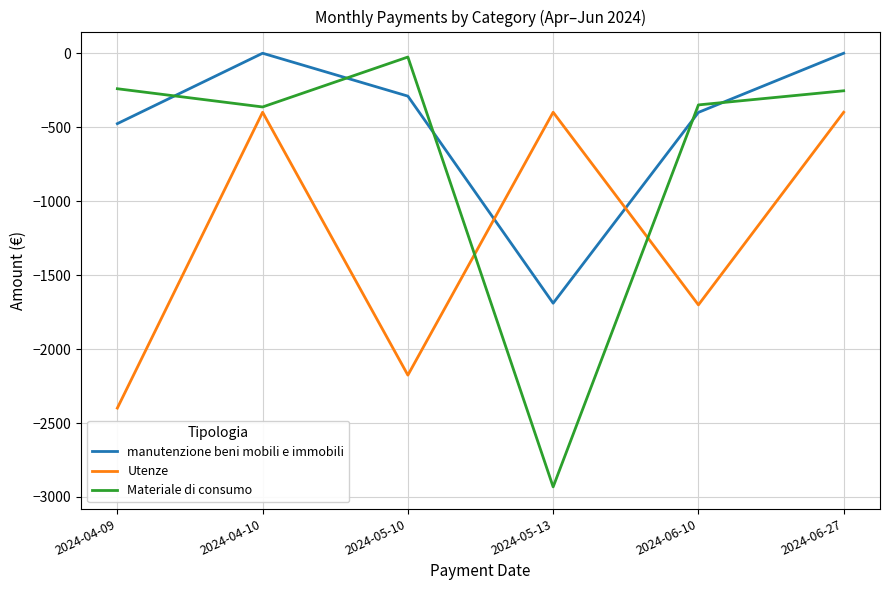

True or false: Utenze has a value of -399.0 at 2024-04-10.

True